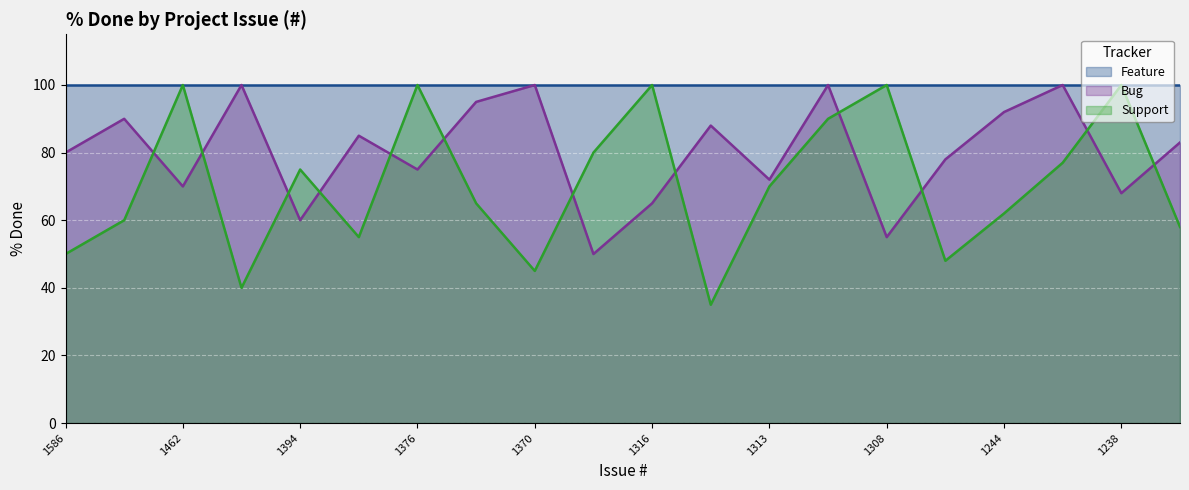

At which label is Bug closest to 75?

1376